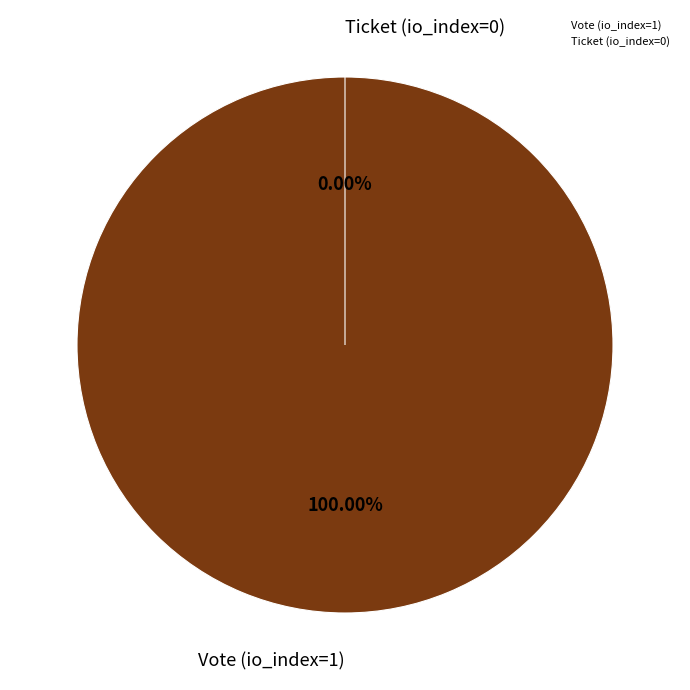

Combined, do Ticket (io_index=0) and Vote (io_index=1) account for over 50%?

Yes